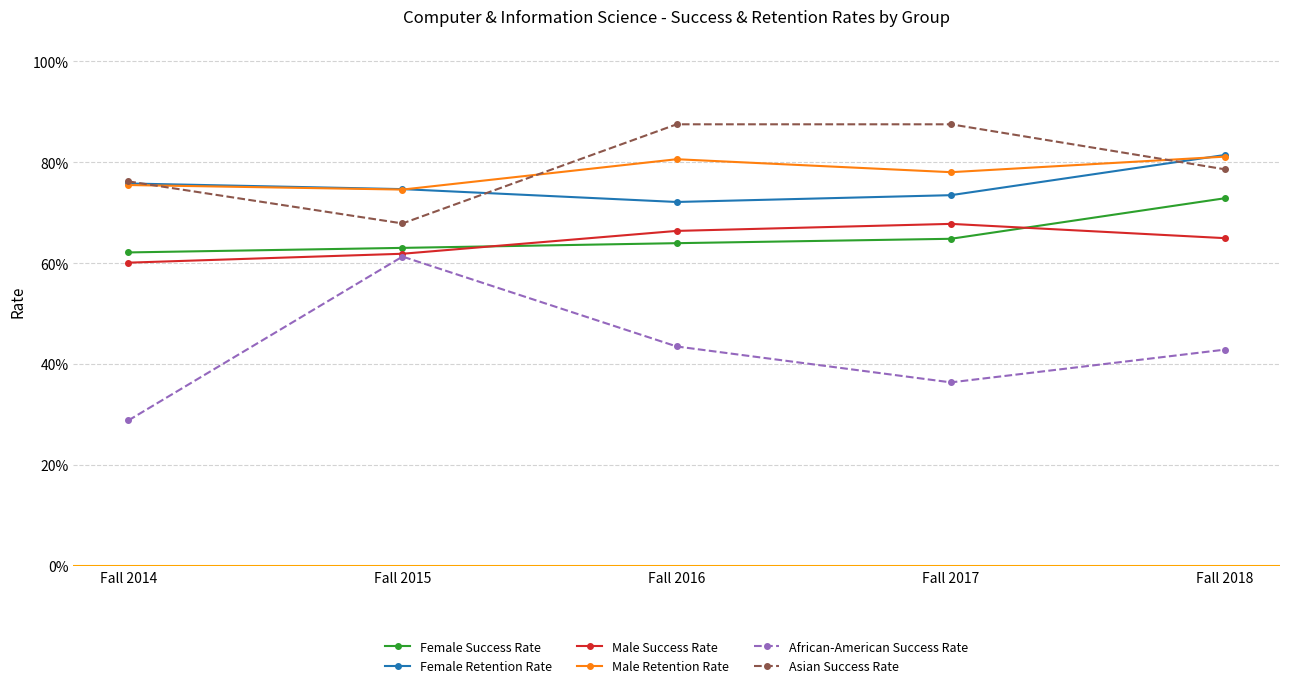

Reading left to right, what are all the values shown in this chart?

Female Success Rate: 0.6	0.6	0.6	0.6	0.7
Female Retention Rate: 0.8	0.7	0.7	0.7	0.8
Male Success Rate: 0.6	0.6	0.7	0.7	0.6
Male Retention Rate: 0.8	0.7	0.8	0.8	0.8
African-American Success Rate: 0.3	0.6	0.4	0.4	0.4
Asian Success Rate: 0.8	0.7	0.9	0.9	0.8